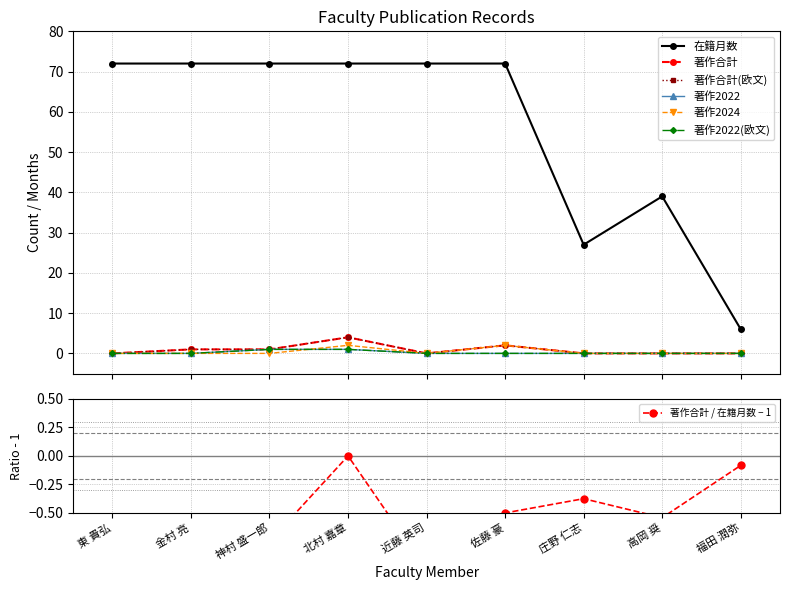

The 著作合計 series shows 7 at 北村 嘉章. True or false?

False